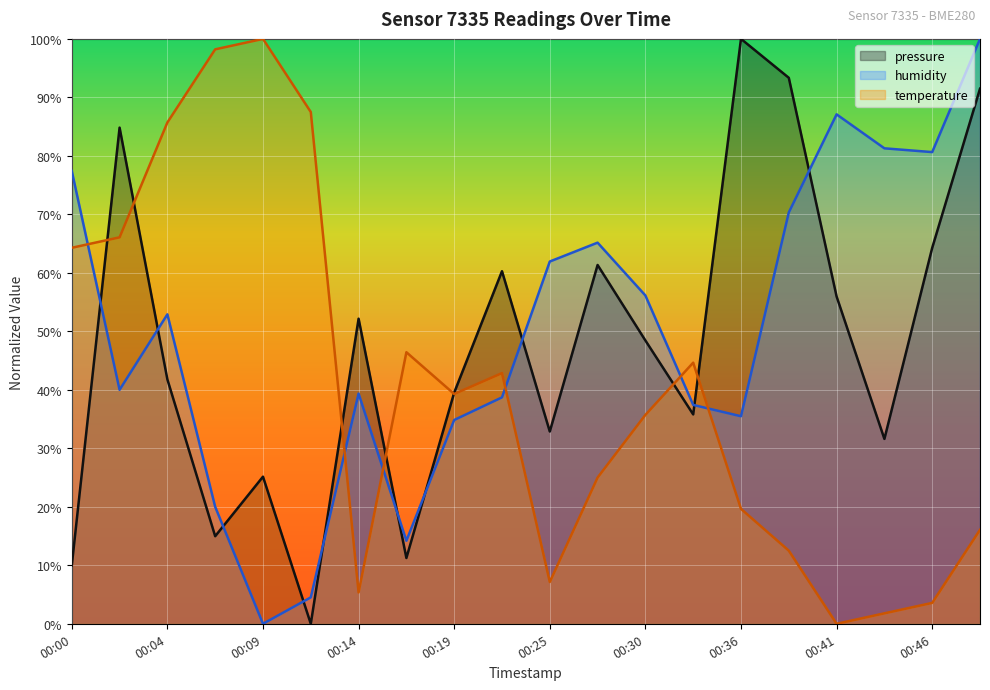

Count the number of categories in the chart.

20